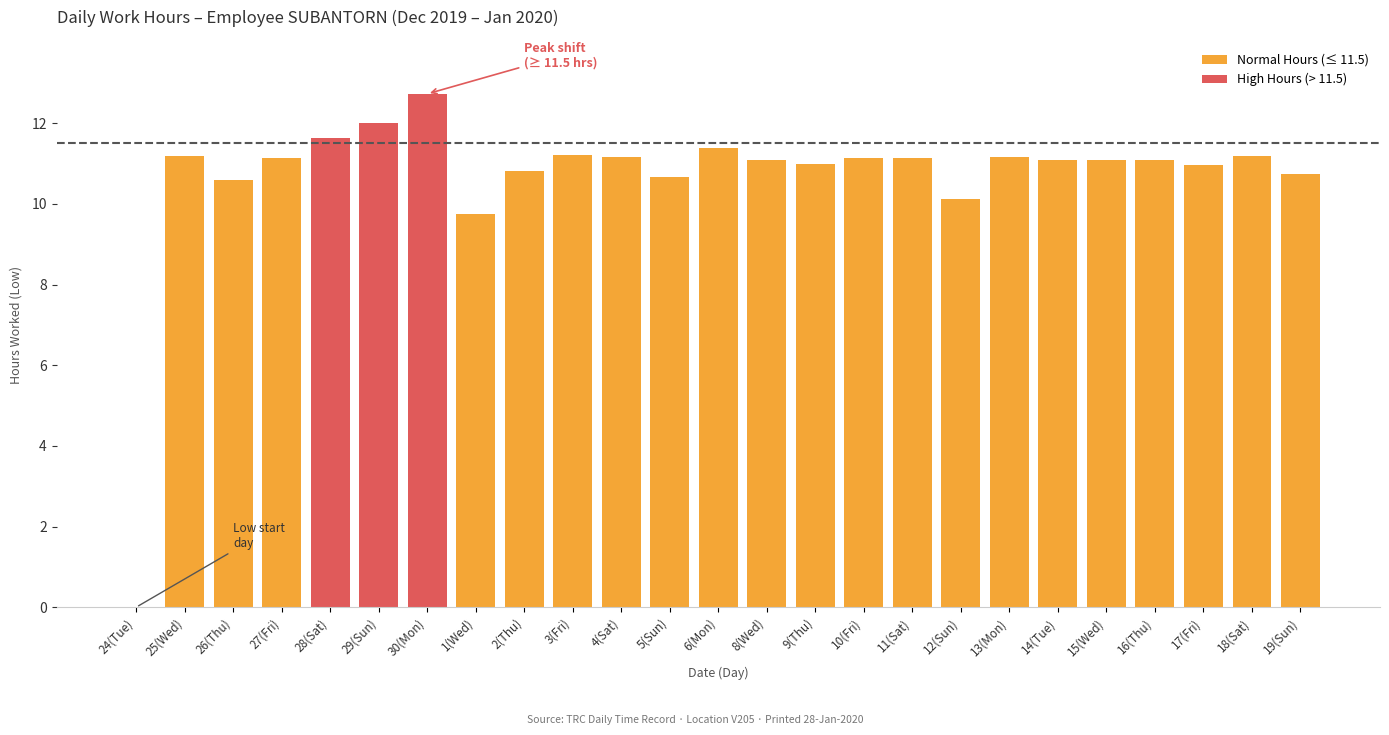

The value at 19(Sun) is 3.5. True or false?

False